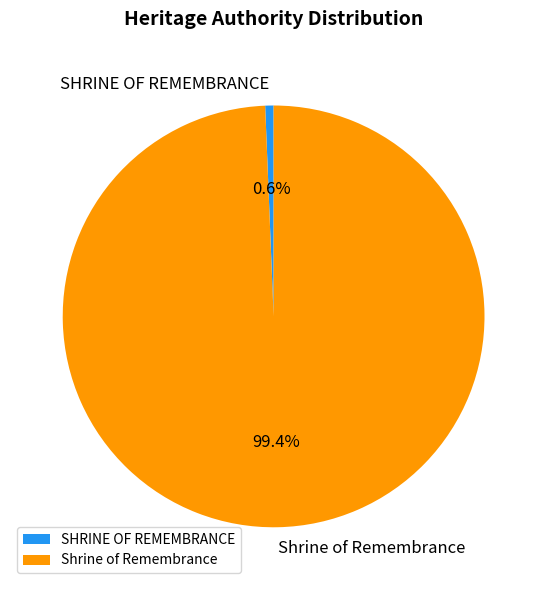

What is the smallest slice in the pie chart?

SHRINE OF REMEMBRANCE